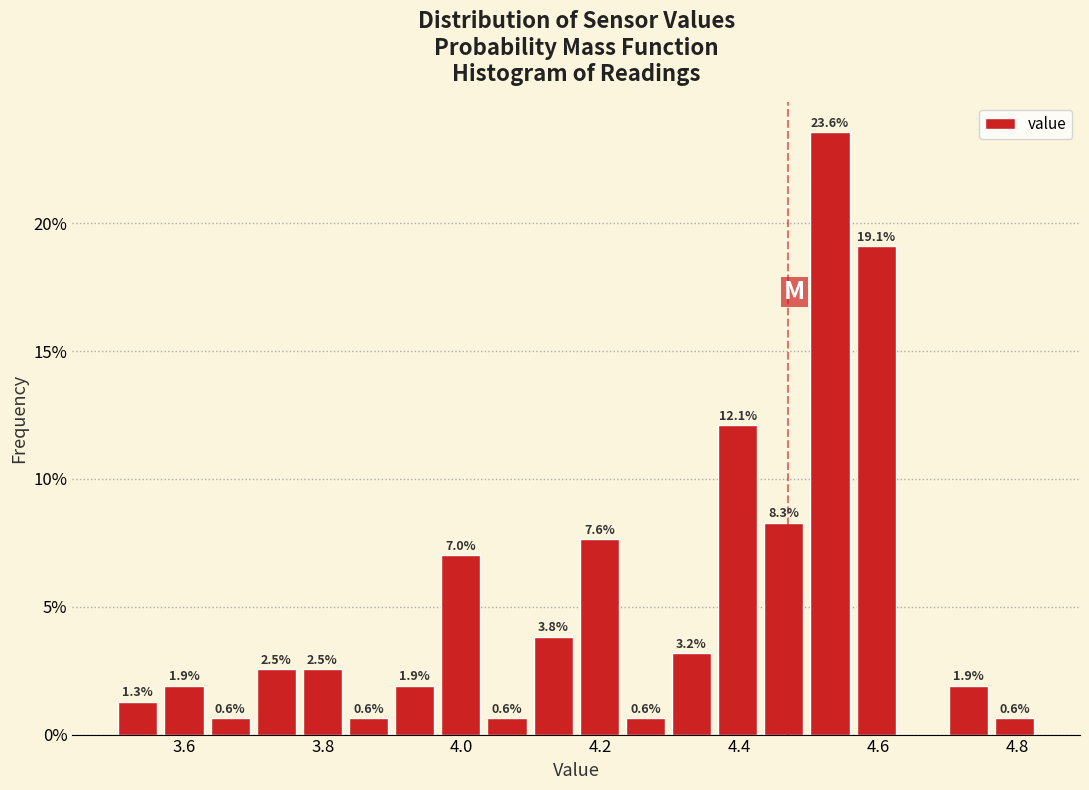

Around what value on the x-axis is the tallest bar? Give the approximate position of its centre, as read against the axis.

4.54